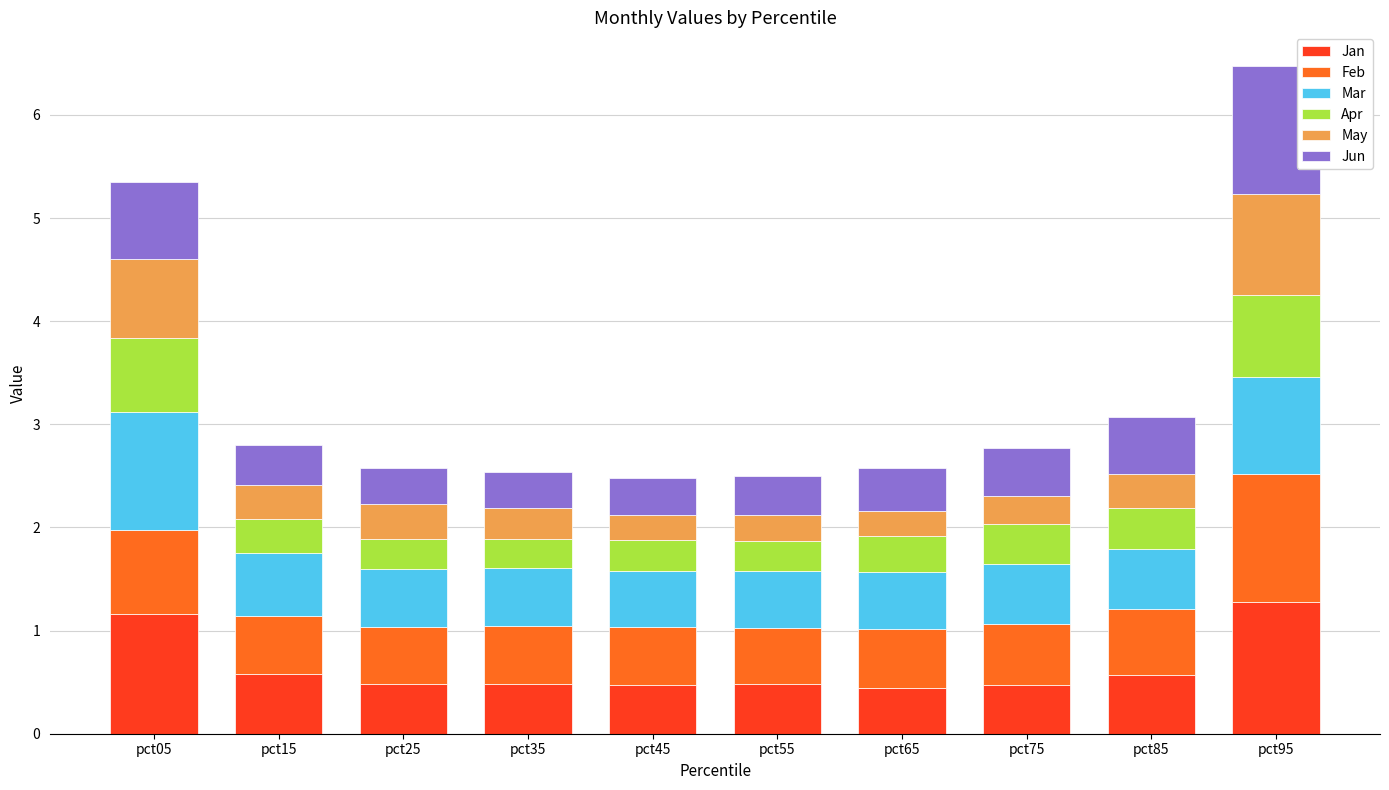

Which series has the largest range (max minus min)?

Jun